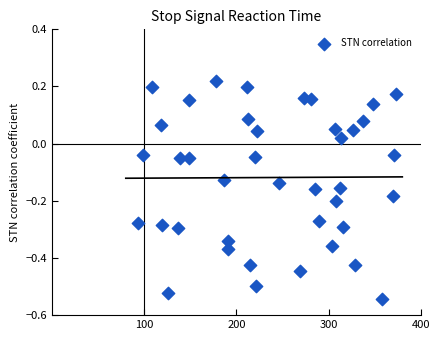

What is the range of Y values (max minus min)?

0.8